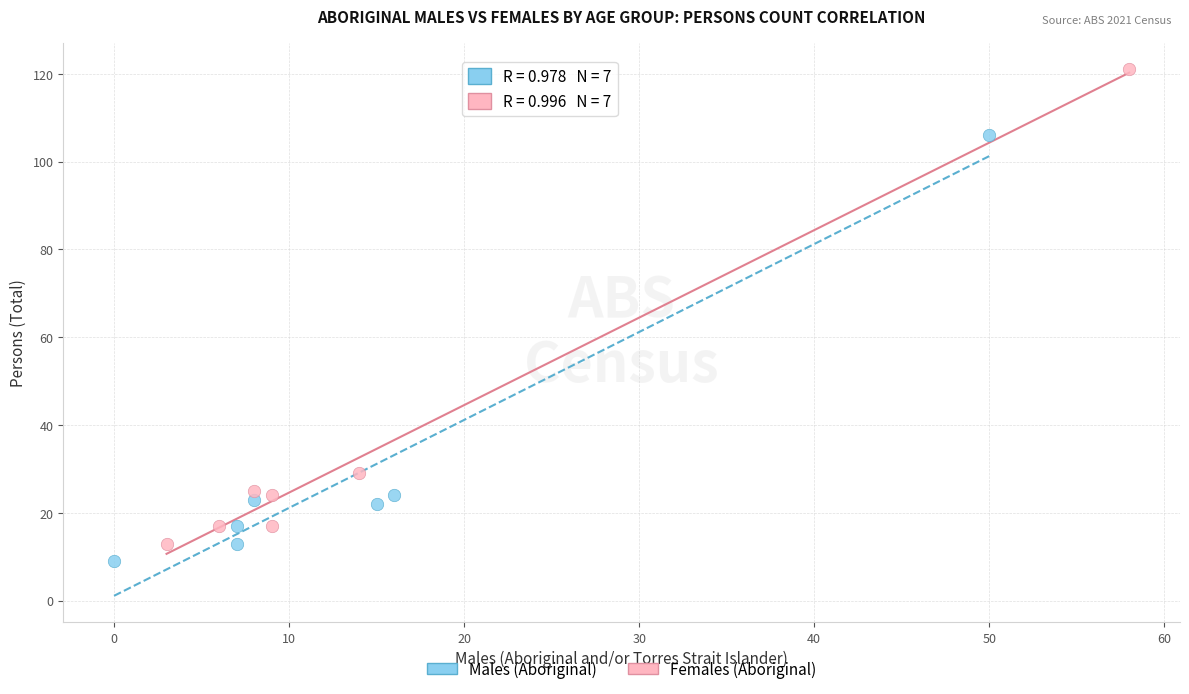

Which series reaches the maximum Y coordinate?

Females (Aboriginal)